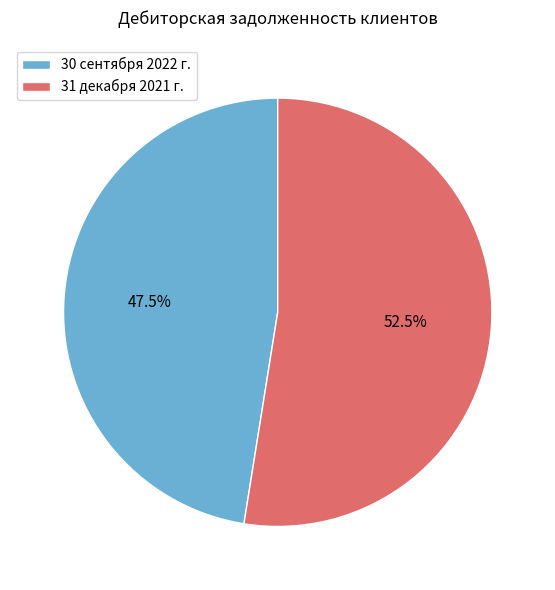

Is there any slice that represents more than half of the pie?

Yes